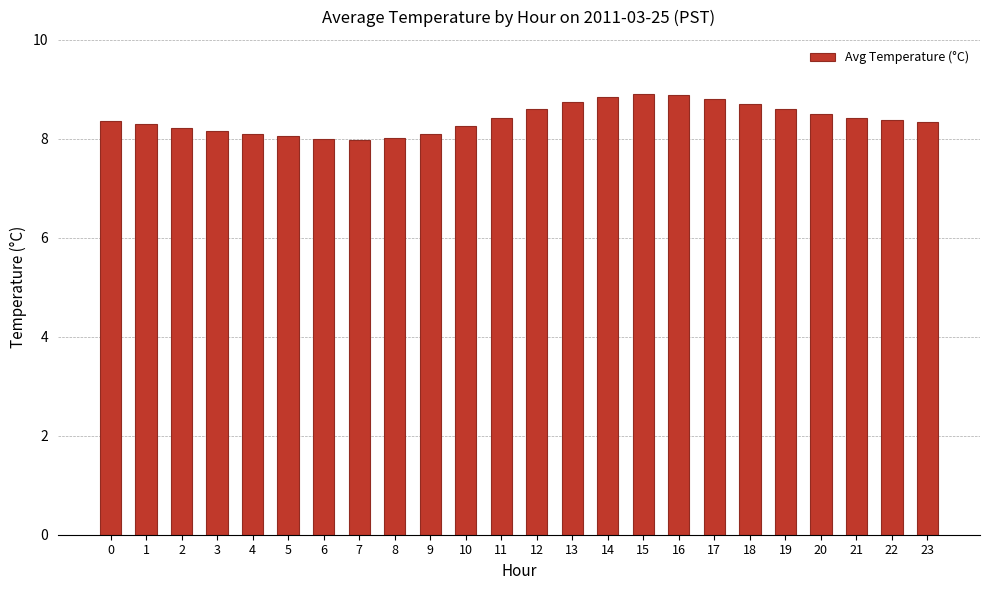

The value at 22 is 8.4. True or false?

True